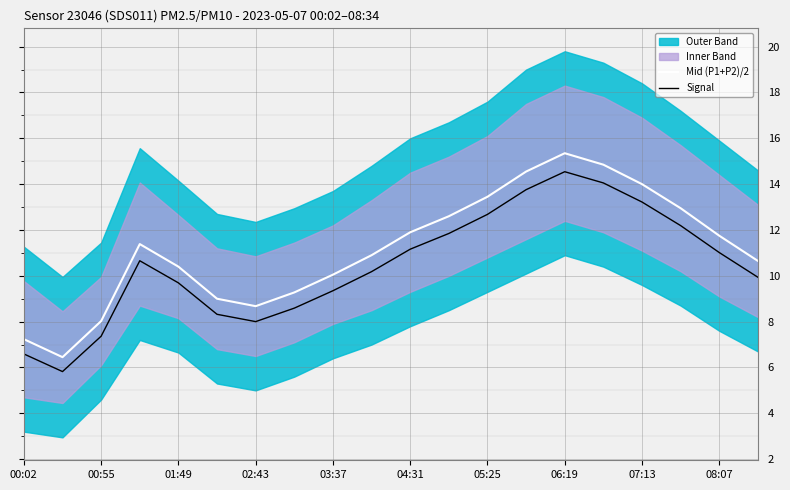

At which label is Mid (P1+P2)/2 closest to 10?

03:37